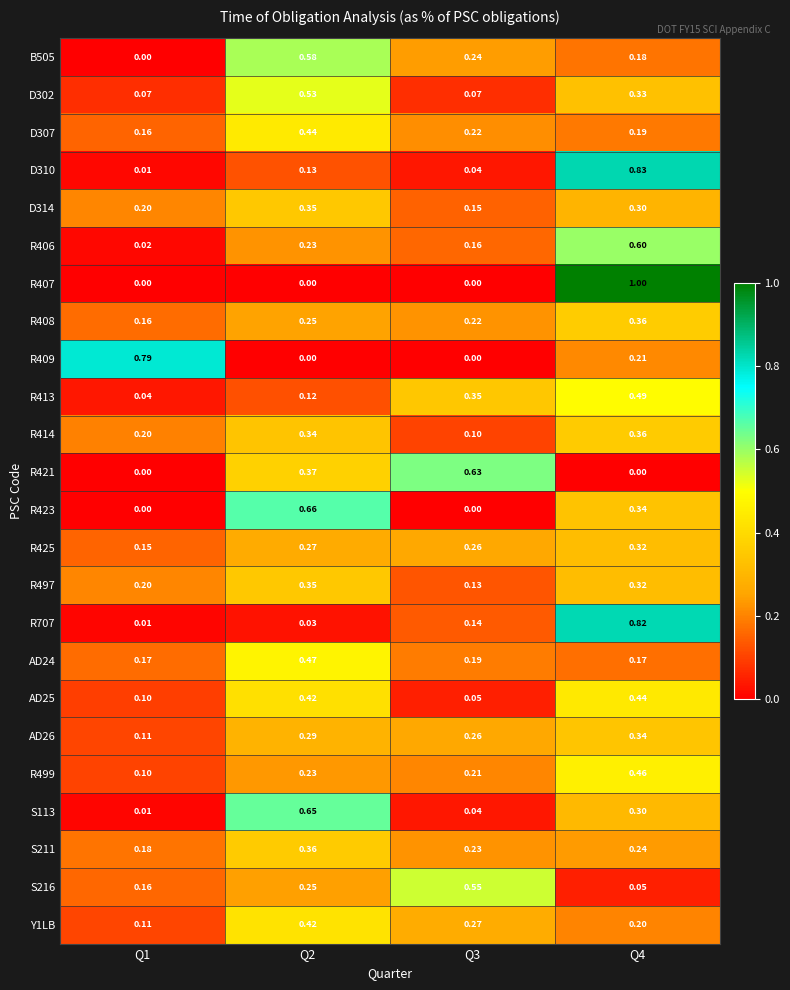

Count the number of data series in this chart.

24